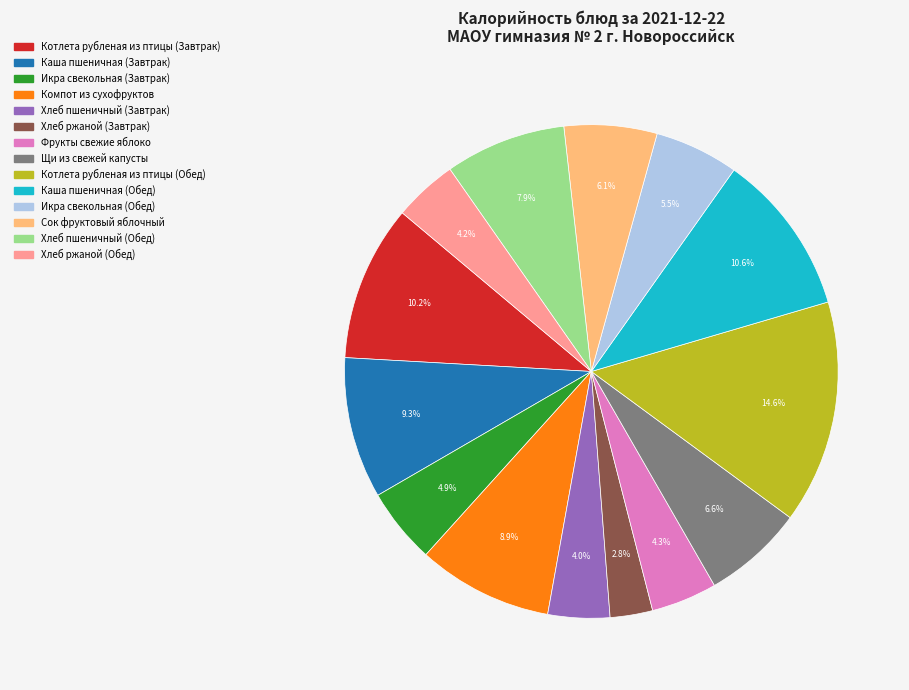

True or false: Котлета рубленая из птицы (Завтрак) accounts for 17% of the total.

False